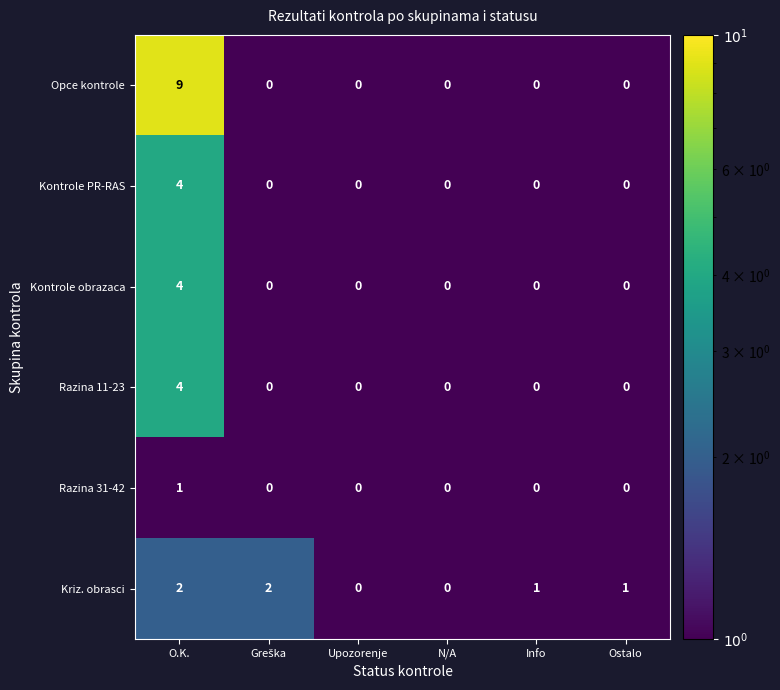

What is the greatest value displayed?

9